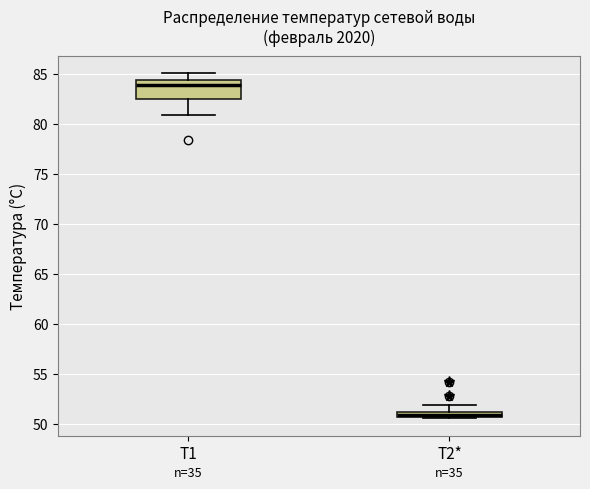

Where is the upper edge of the box for T2* on the y-axis? The values are not printed on the chart, so give them approximately, as read against the axis.

51.0